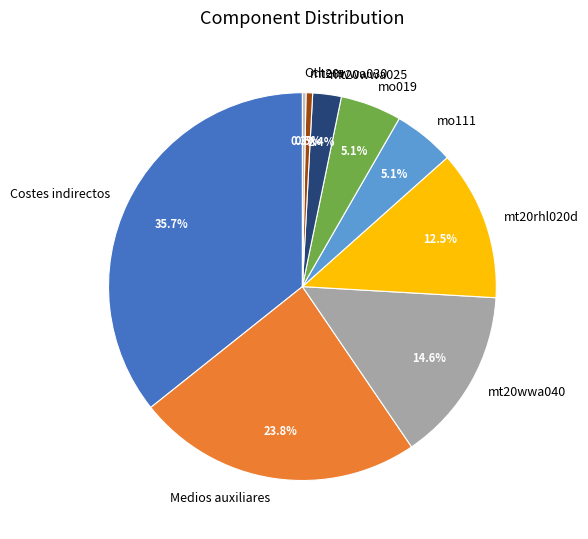

Combined, do mt20wwa030 and mt20rhl020d account for over 50%?

No